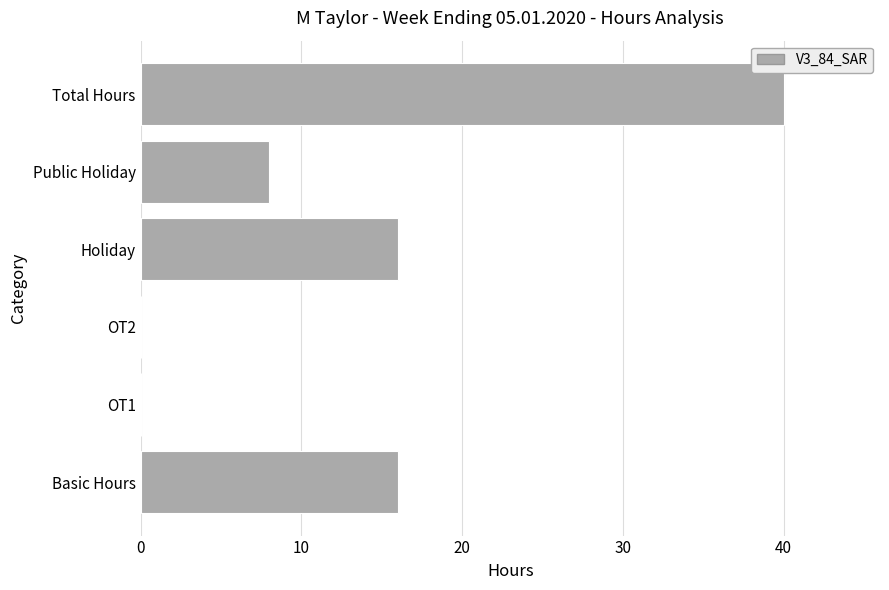

The value at Total Hours is 40. True or false?

True